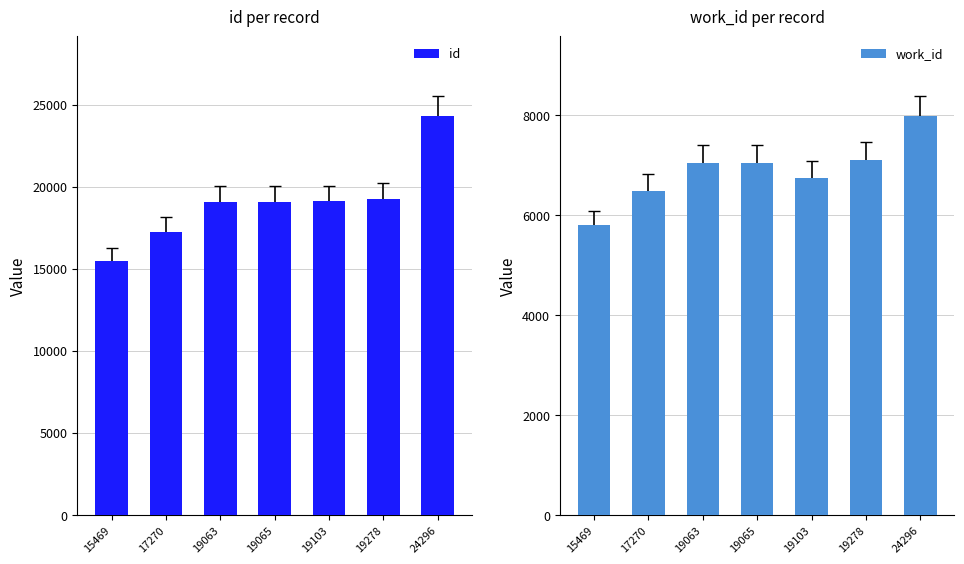

Reading left to right, extract all data points from this chart.

id: 15469	17270	19063	19065	19103	19278	24296
work_id: 5801	6495	7053	7053	6753	7117	7984